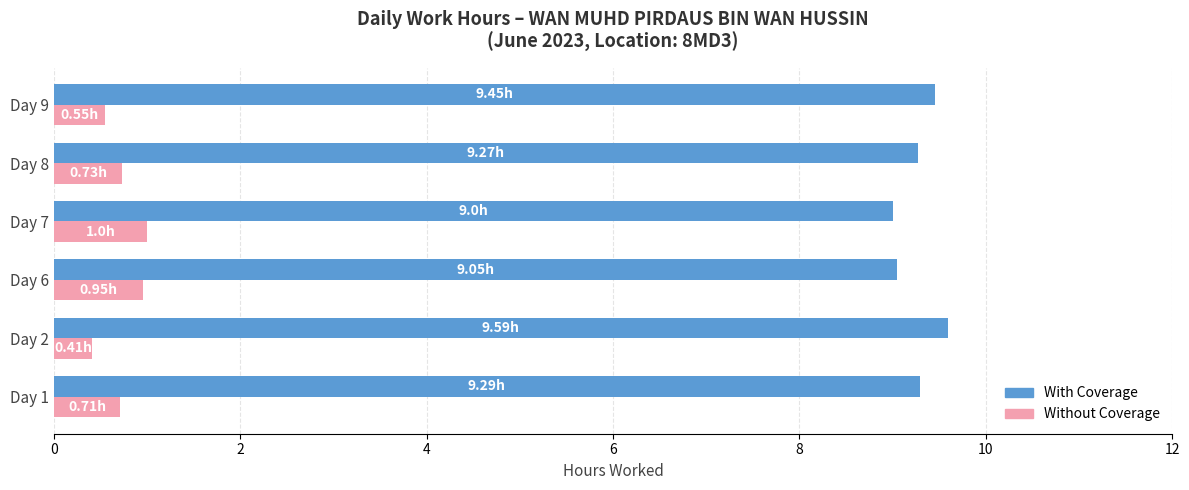

Which label corresponds to the largest value in the chart?

Day 2